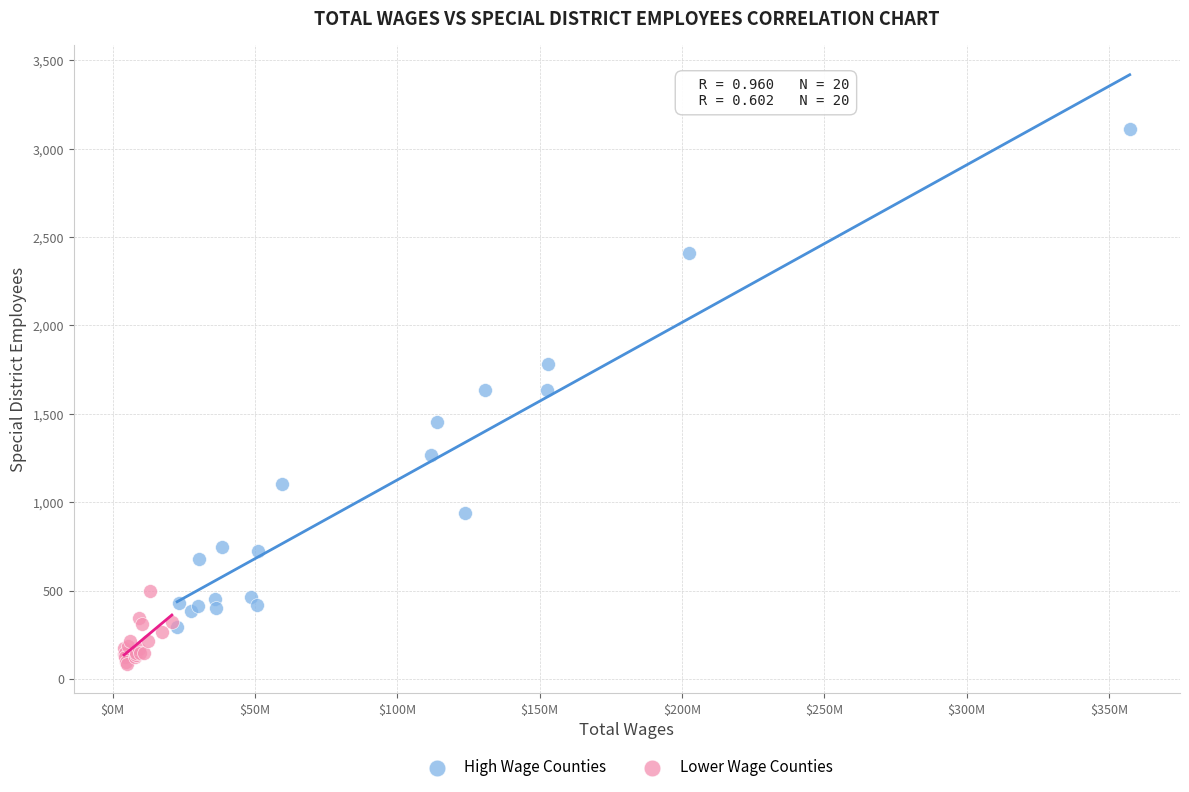

Which series has the largest Y range (max minus min)?

High Wage Counties